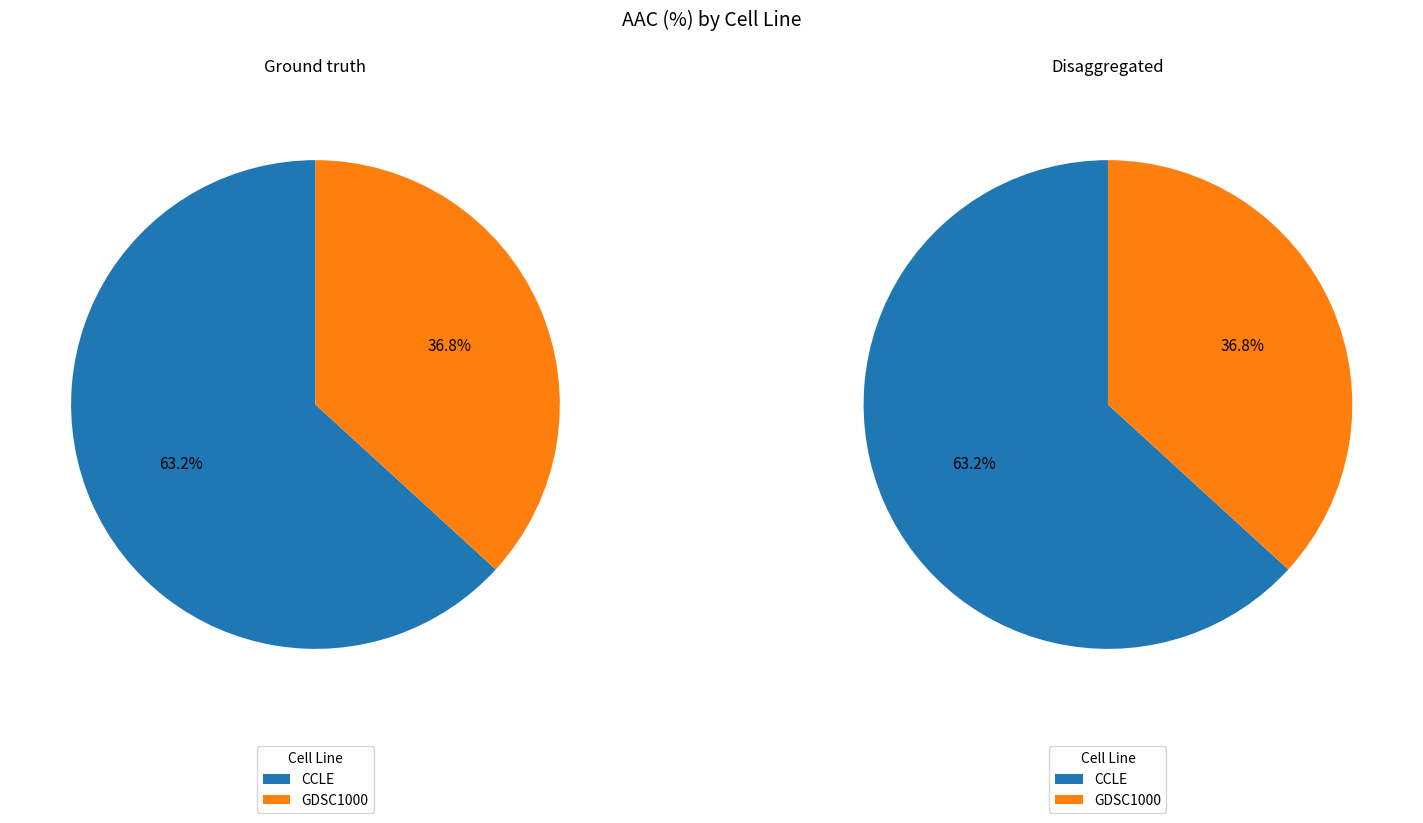

To the nearest percent, what is the difference between the CCLE and GDSC1000 slice percentages?

26%